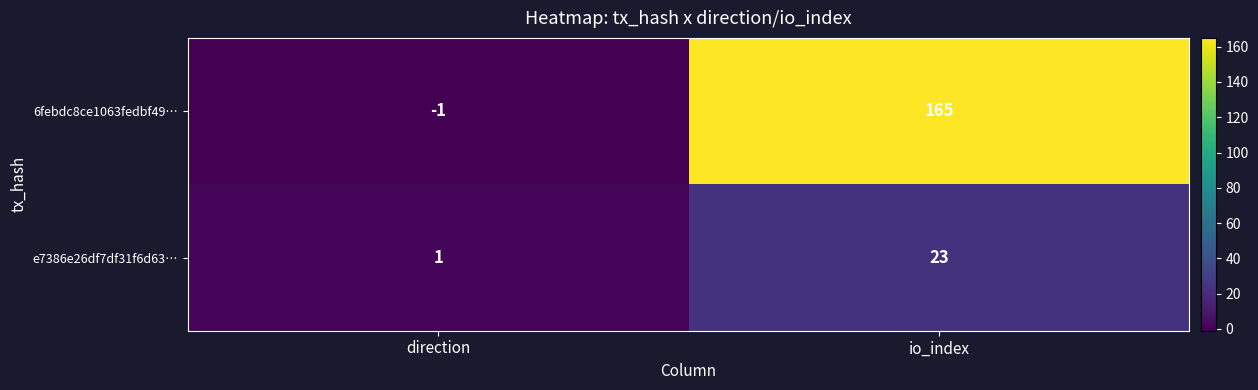

Which series has the widest spread of values?

6febdc8ce1063fedbf49…